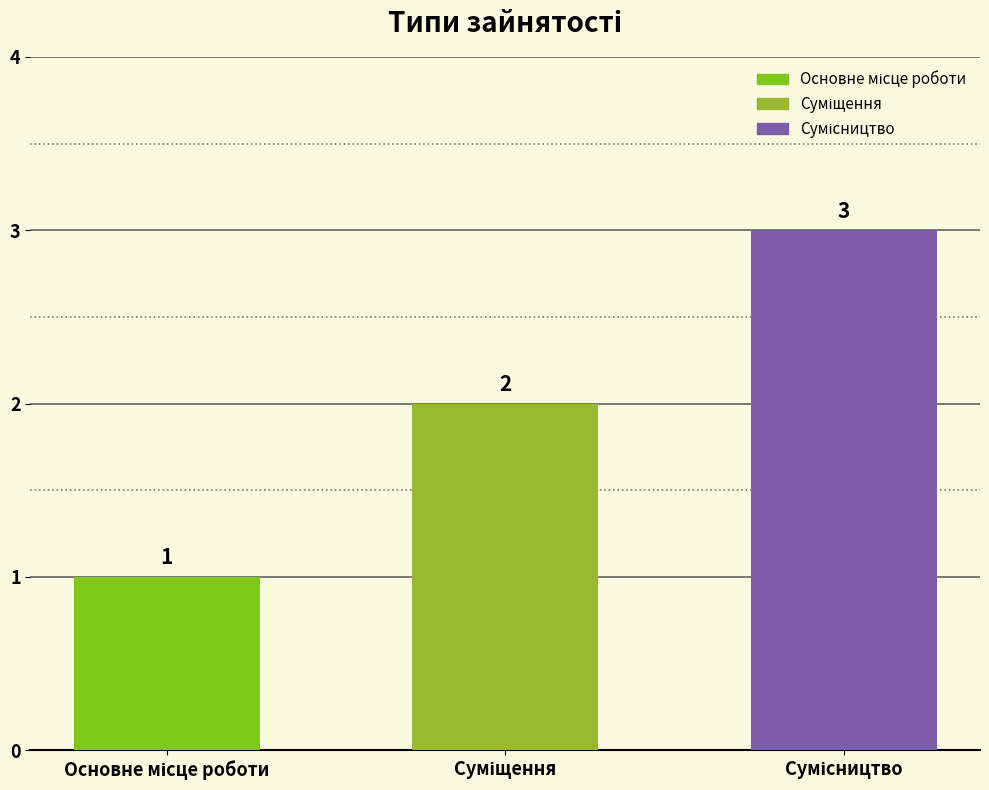

How many data points are less than 2?

1